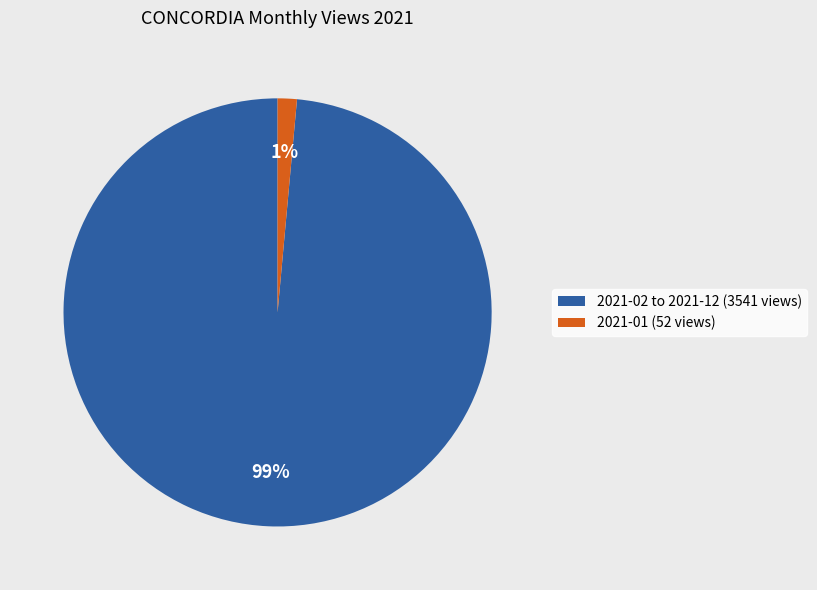

To the nearest percent, what is the average slice percentage?

50%